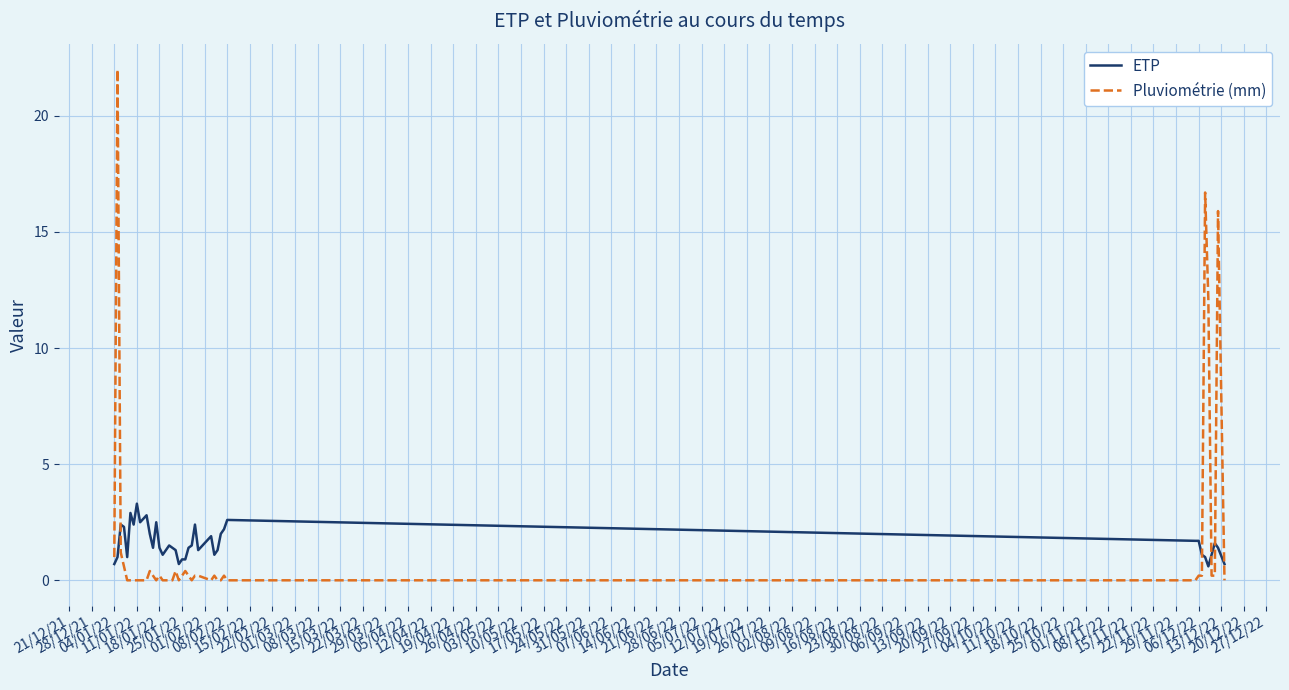

What is the difference between the maximum and minimum values in the ETP series?

2.7